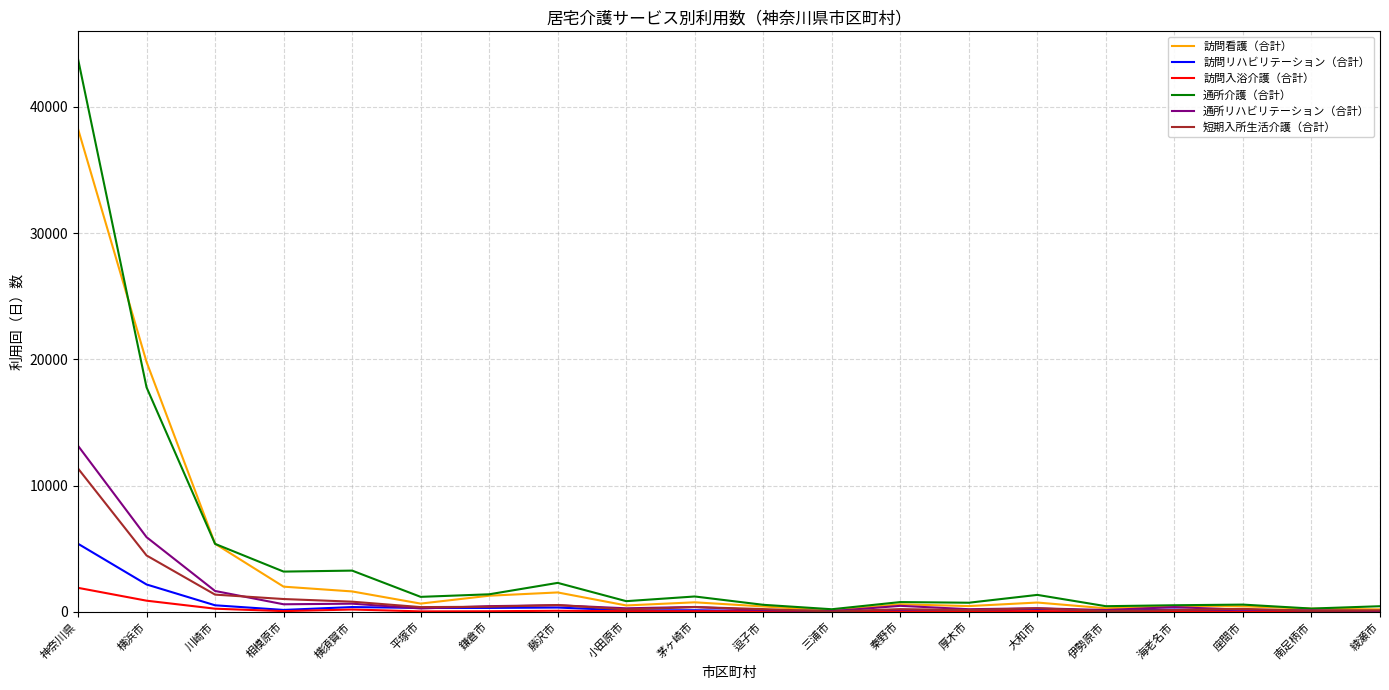

Is it true that 訪問入浴介護（合計） equals 32 at 海老名市?

True